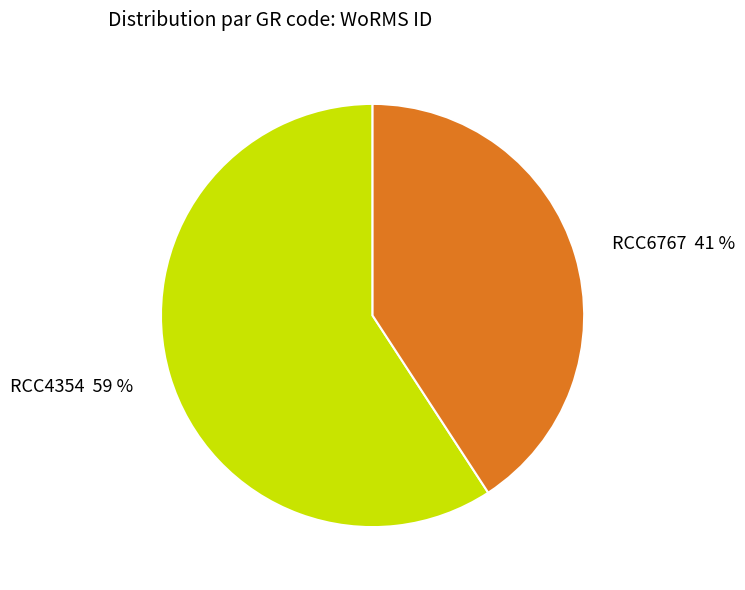

What is the majority slice?

RCC4354